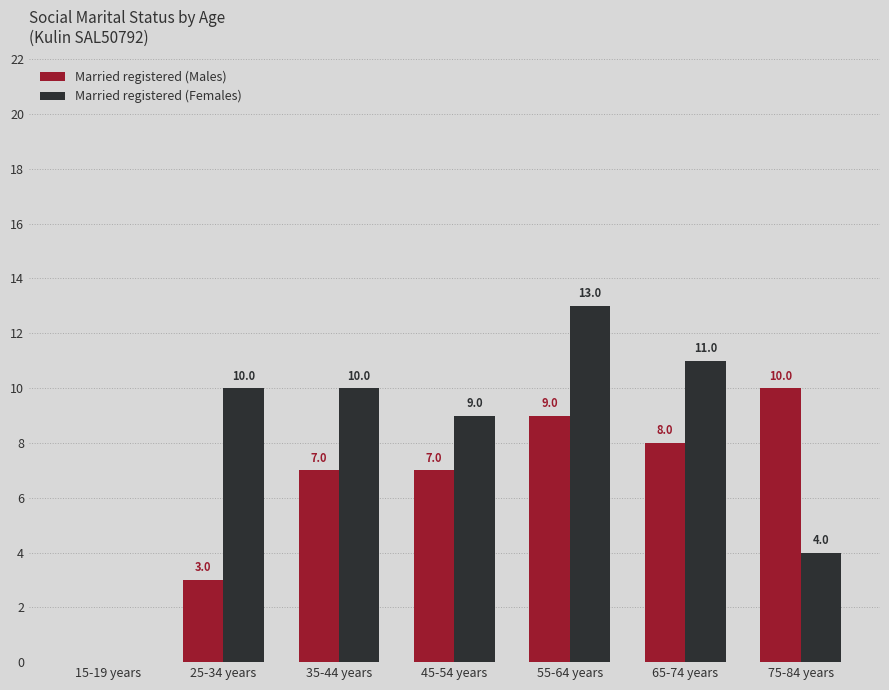

The value of Married registered (Males) at 15-19 years is 0. True or false?

True